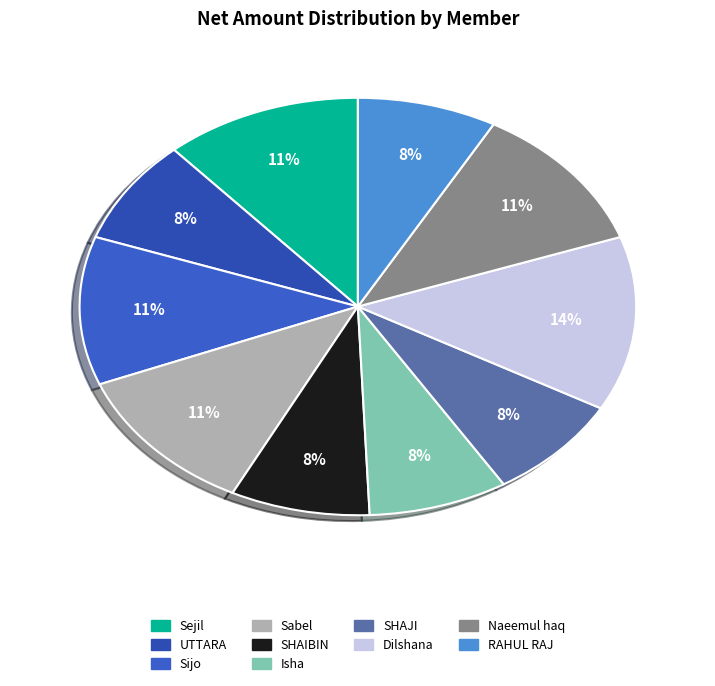

To the nearest percent, what is the difference between the largest and smallest slice percentages?

5%